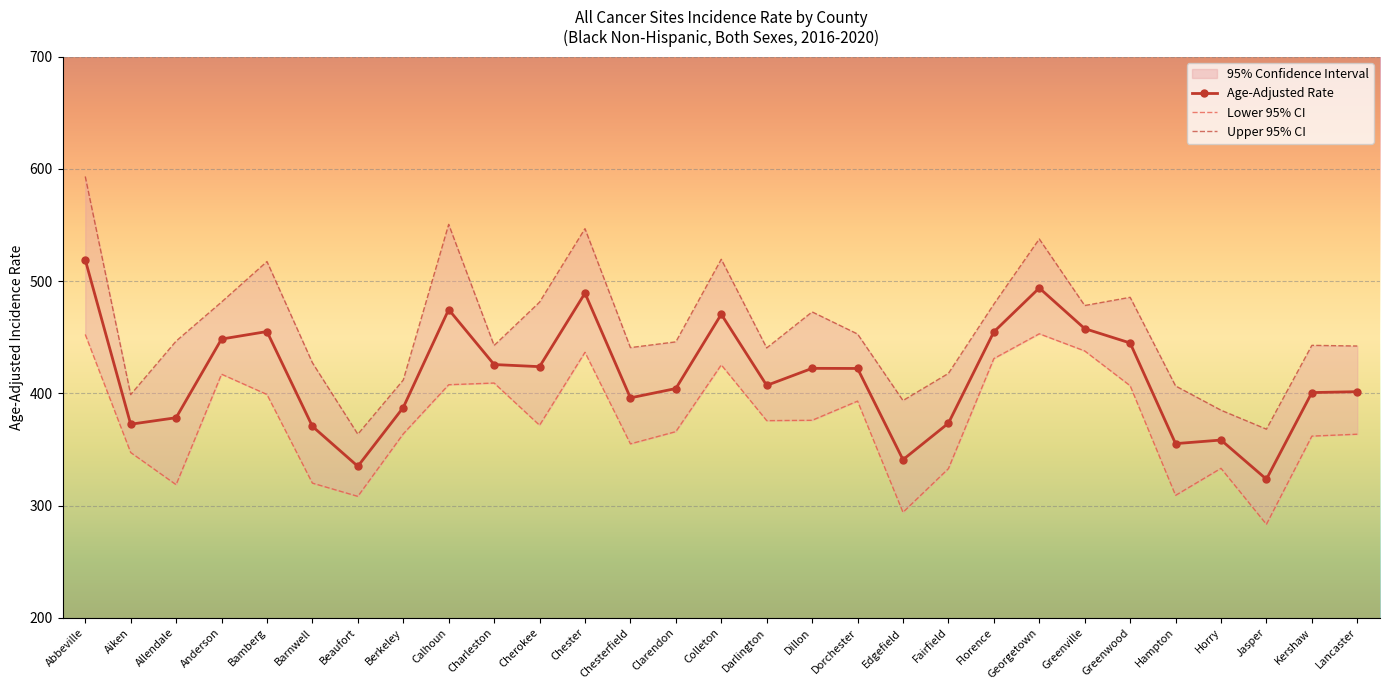

What is the difference between the second highest and second lowest values in the Lower 95% CI series?

158.5